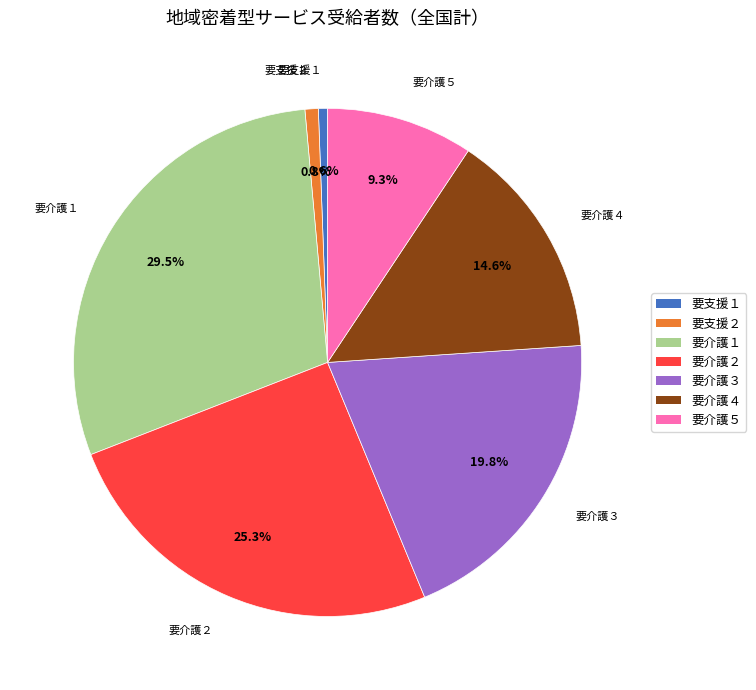

The 要介護３ slice represents 9% of the pie. True or false?

False